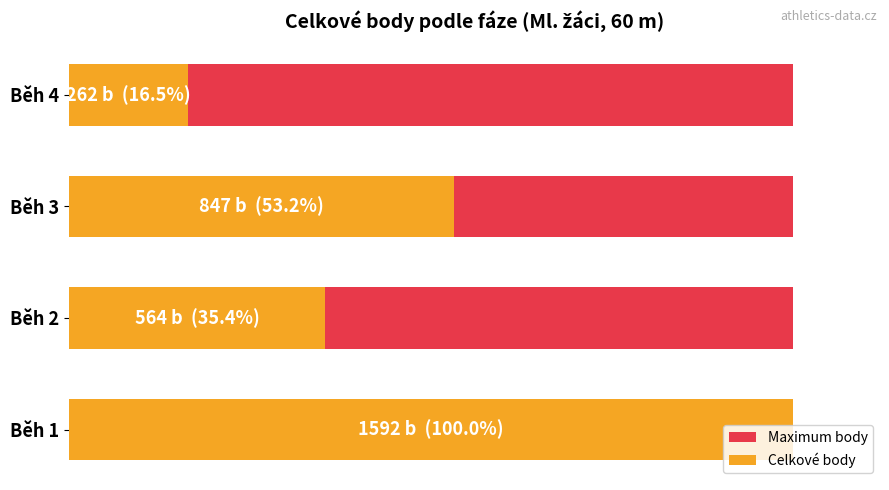

Count the number of categories in the chart.

4